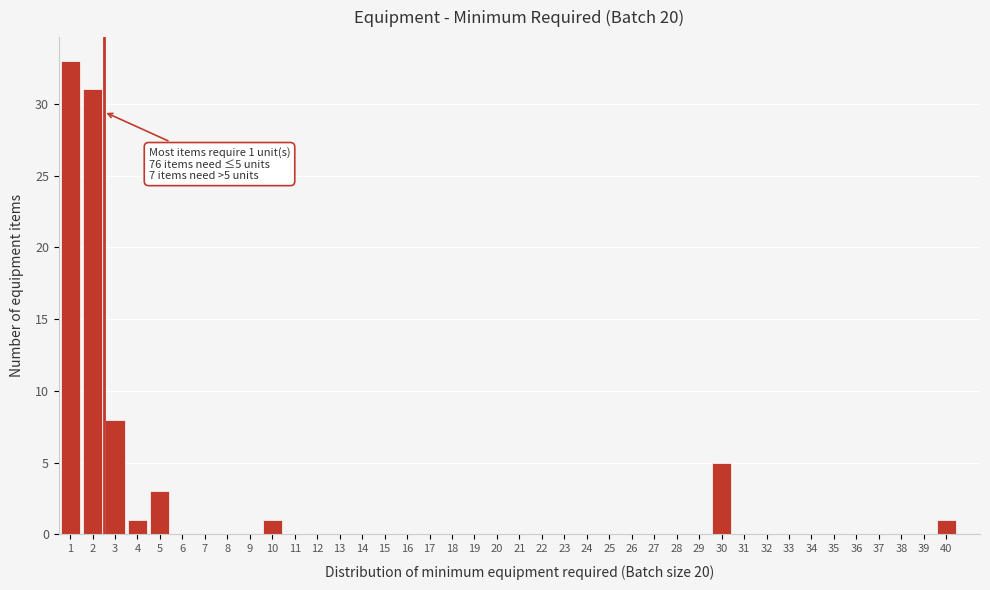

What is the sum of all values?

83